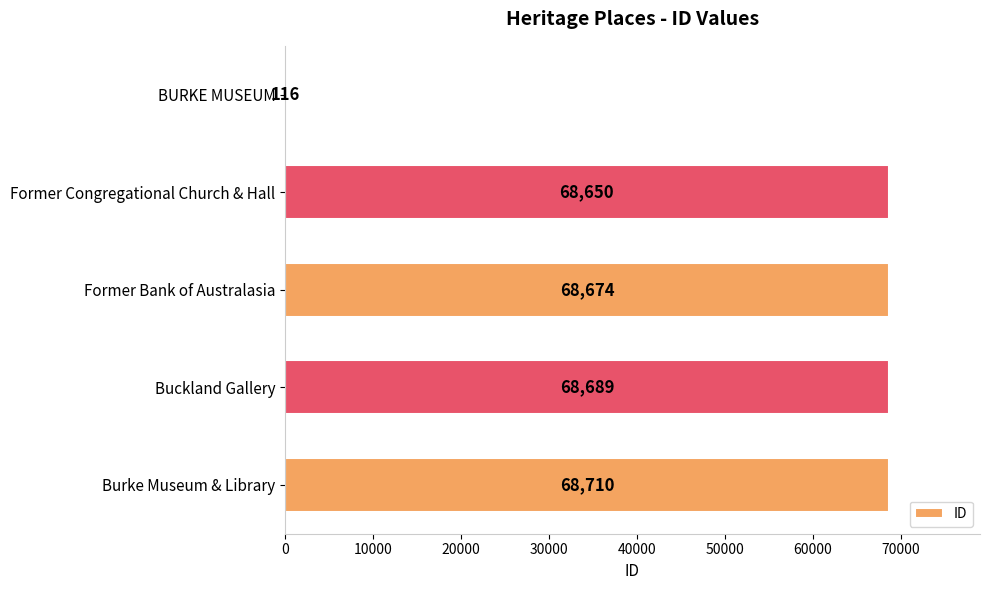

Which category has the highest value across all series?

Burke Museum & Library